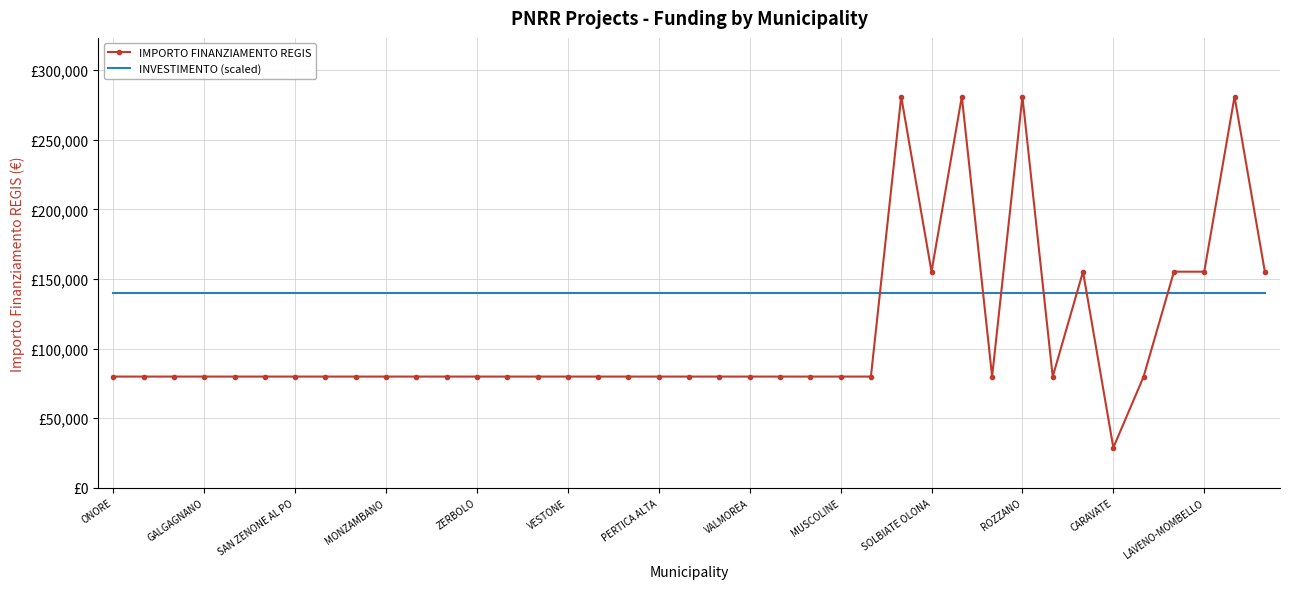

Reading left to right, extract all data points from this chart.

IMPORTO FINANZIAMENTO REGIS: 79922	79922	79922	79922	79922	79922	79922	79922	79922	79922	79922	79922	79922	79922	79922	79922	79922	79922	79922	79922	79922	79922	79922	79922	79922	79922	280932	155234	280932	79922	280932	79922	155234	28902	79922	155234	155234	280932	155234
INVESTIMENTO (scaled): 140000	140000	140000	140000	140000	140000	140000	140000	140000	140000	140000	140000	140000	140000	140000	140000	140000	140000	140000	140000	140000	140000	140000	140000	140000	140000	140000	140000	140000	140000	140000	140000	140000	140000	140000	140000	140000	140000	140000